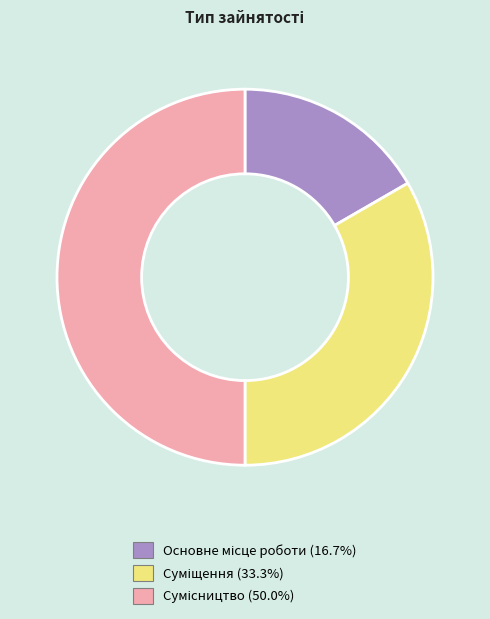

Which slice is the largest?

Сумісництво